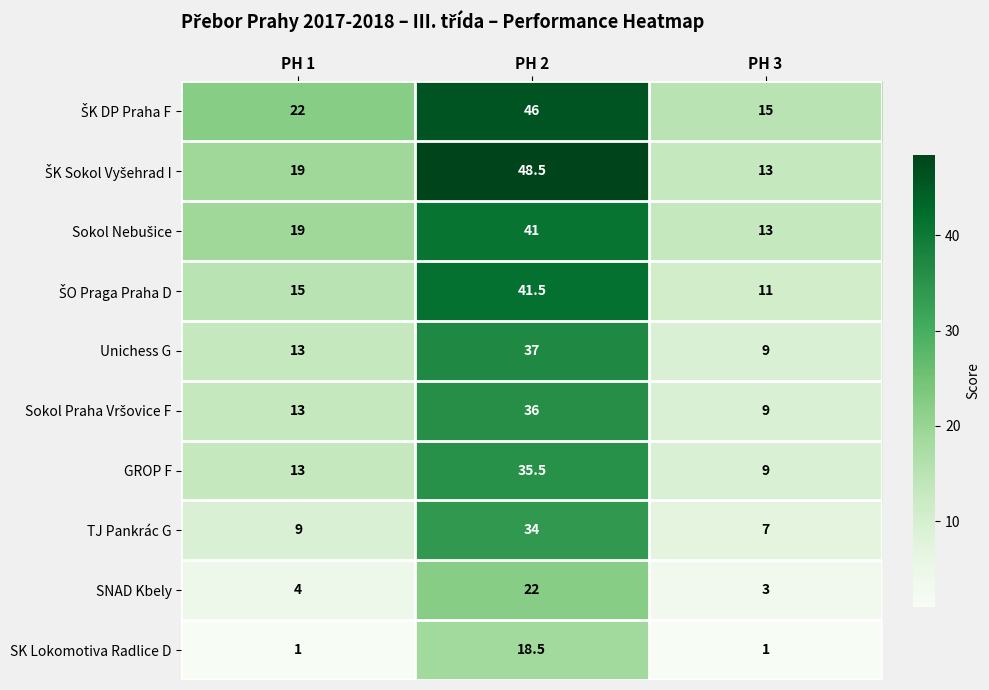

At which label does TJ Pankrác G reach its peak?

PH 2